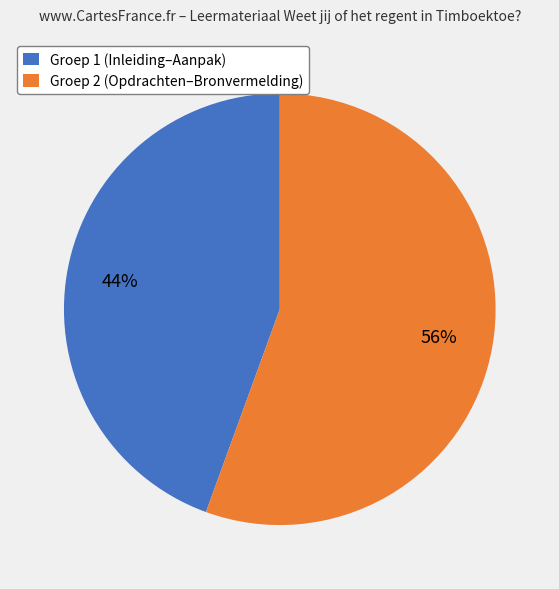

What is the majority slice?

Groep 2 (Opdrachten–Bronvermelding)